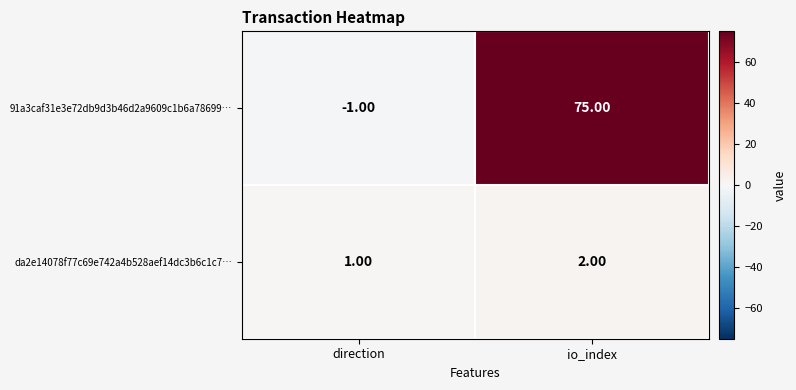

What is the average value of the 91a3caf31e3e72db9d3b46d2a9609c1b6a78699… series?

37